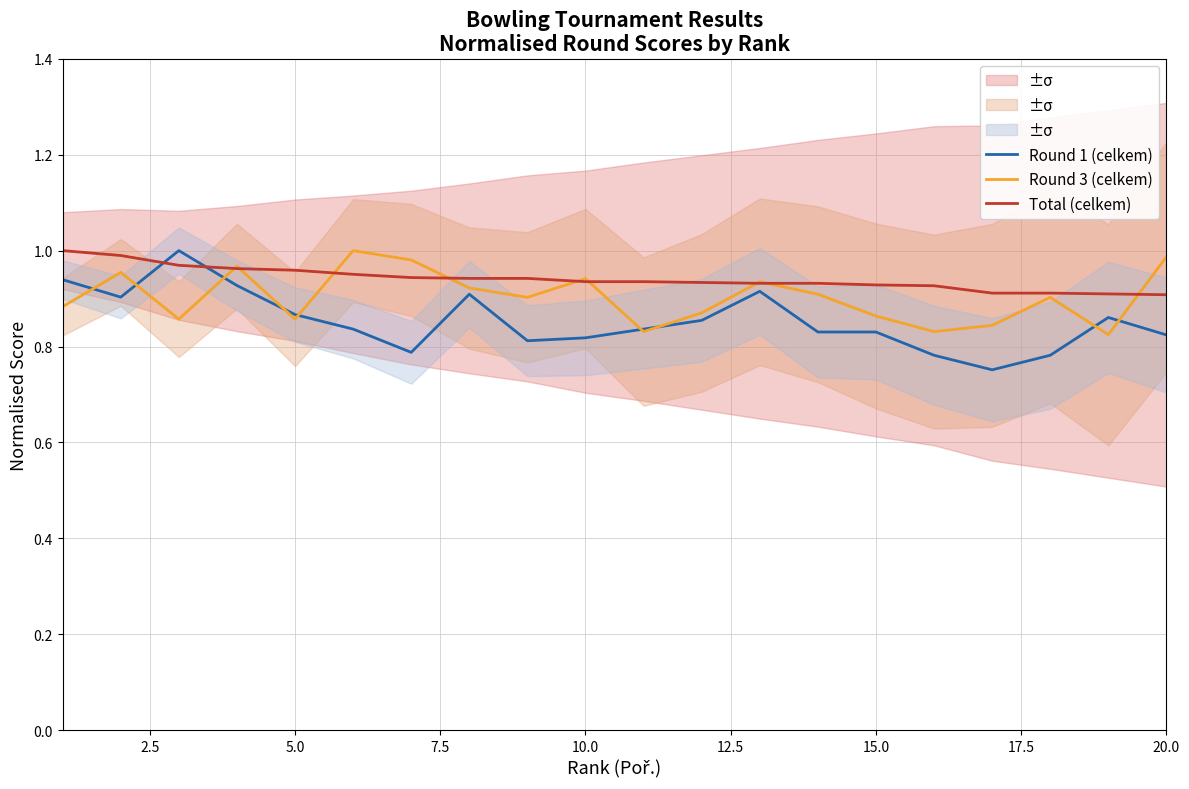

How many series are shown in this chart?

3